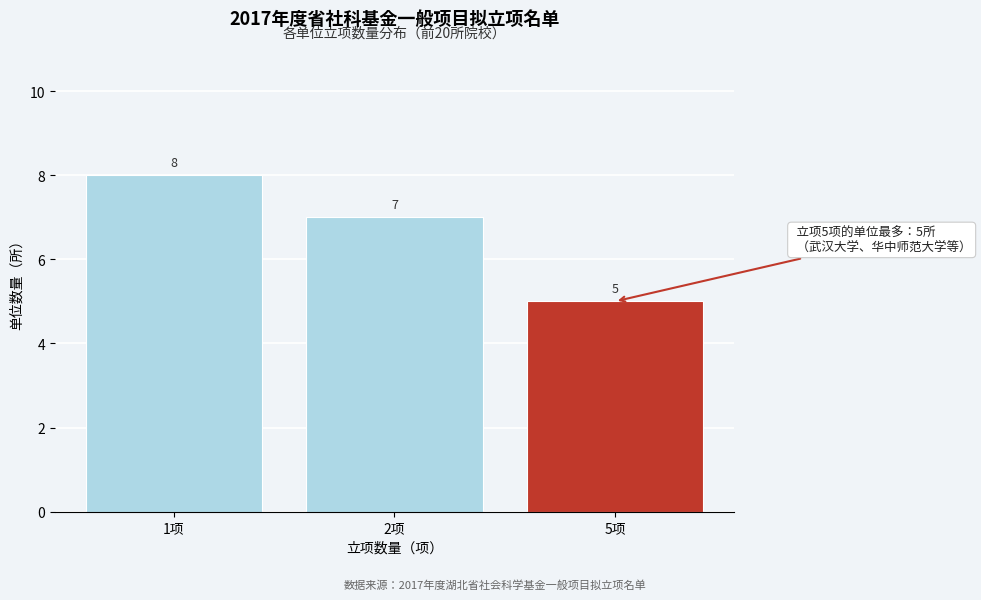

Reading left to right, transcribe all the data shown in this chart.

8	7	5